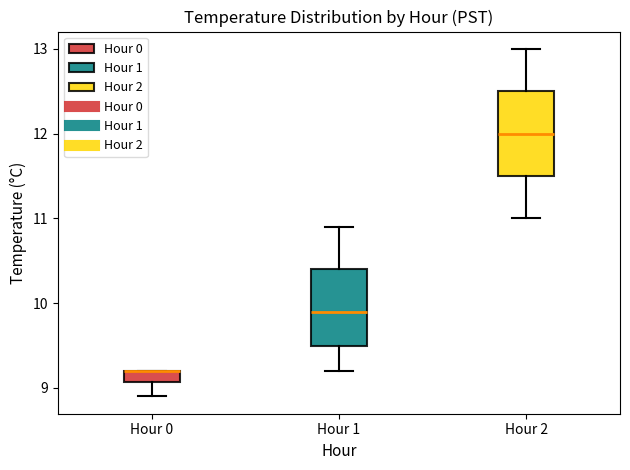

Where is the lower edge of the box for Hour 0 on the y-axis? The values are not printed on the chart, so give them approximately, as read against the axis.

9.1